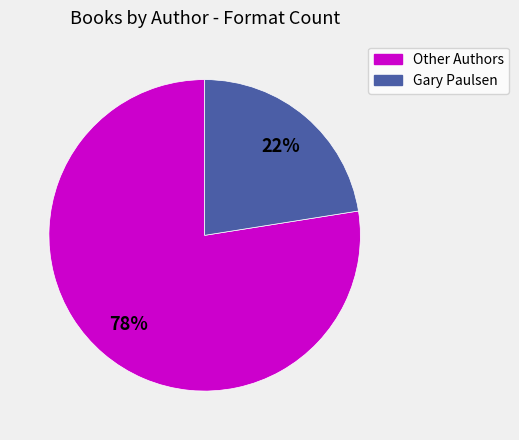

How many segments does this pie chart have?

2